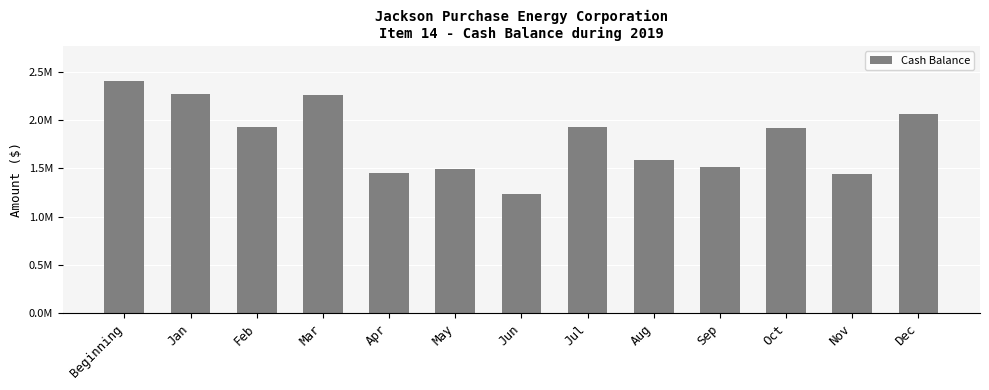

Are the bars grouped side by side (vs. stacked)?

No